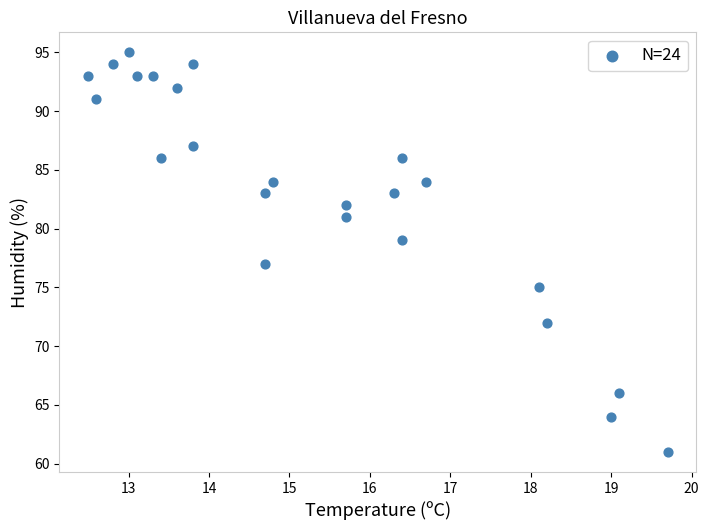

What is the range of Y values (max minus min)?

34